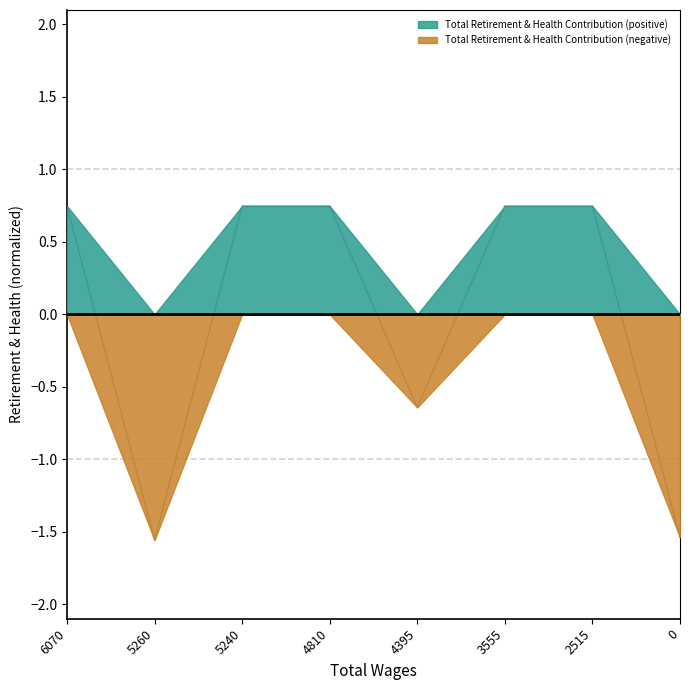

Rank the categories by value from lowest to highest.

5260.0, 0.0, 4395.0, 6070.0, 5240.0, 4810.0, 3555.0, 2515.0